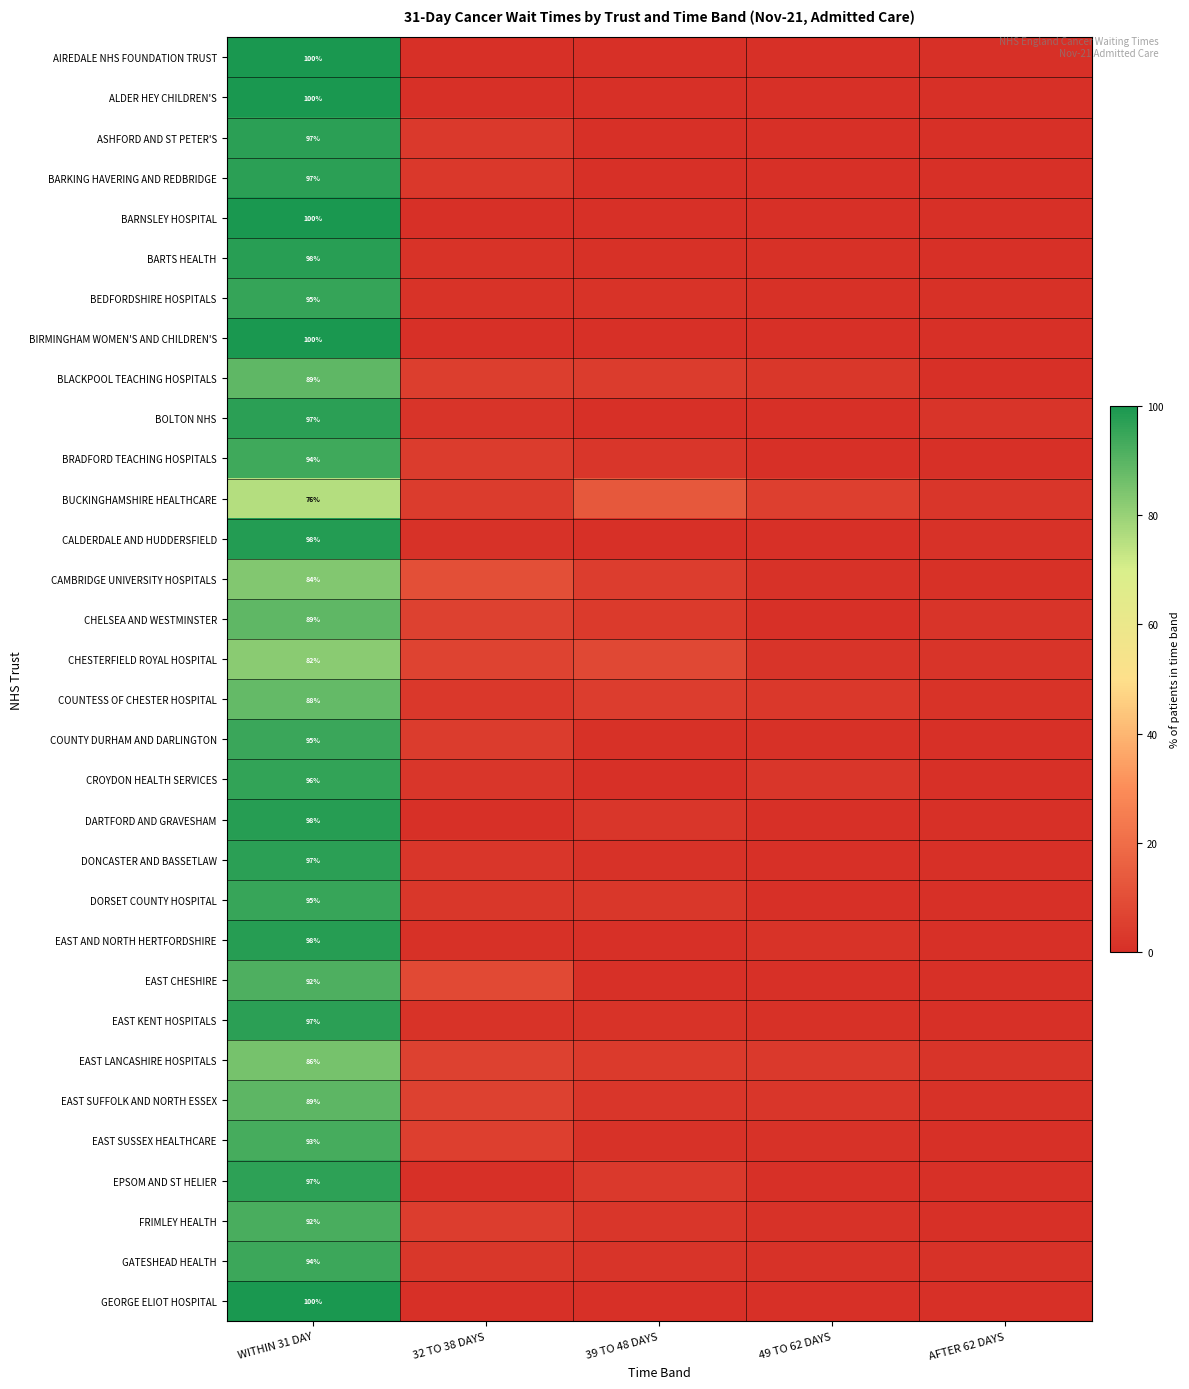

The value of BRADFORD TEACHING HOSPITALS at AFTER 62 DAYS is 0.0. True or false?

True